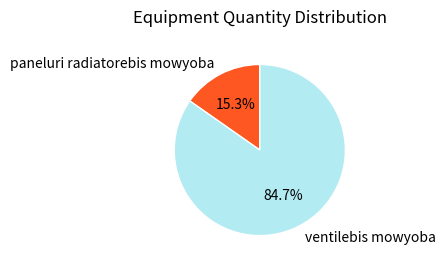

What percentage is the ventilebis mowyoba slice, to the nearest percent?

85%